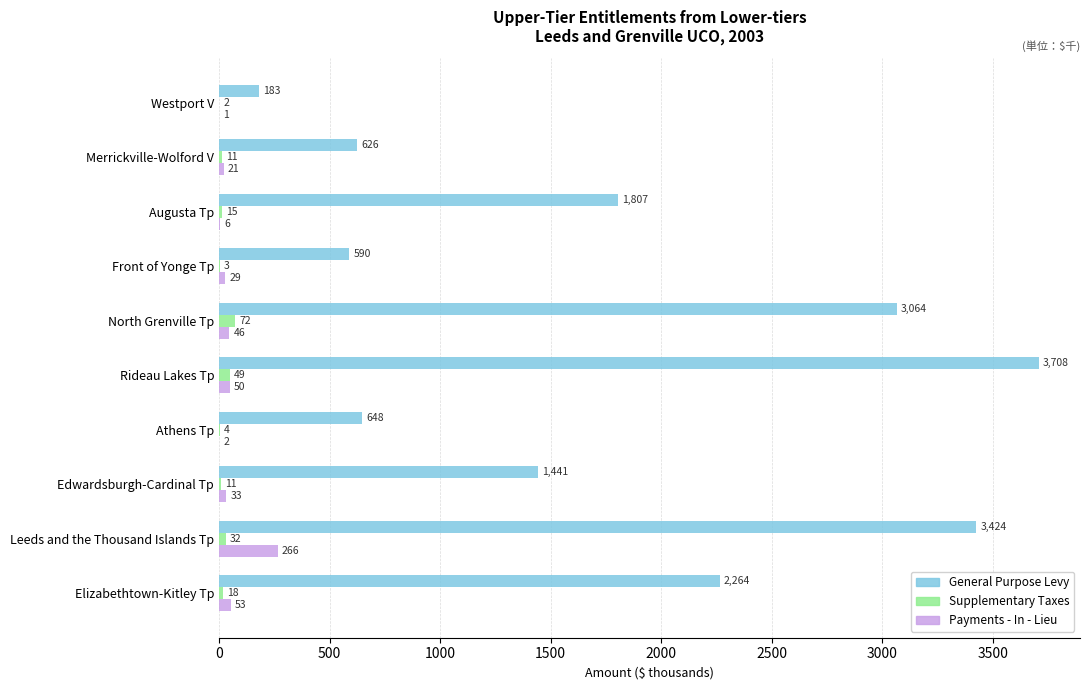

Which series has the largest range (max minus min)?

General Purpose Levy